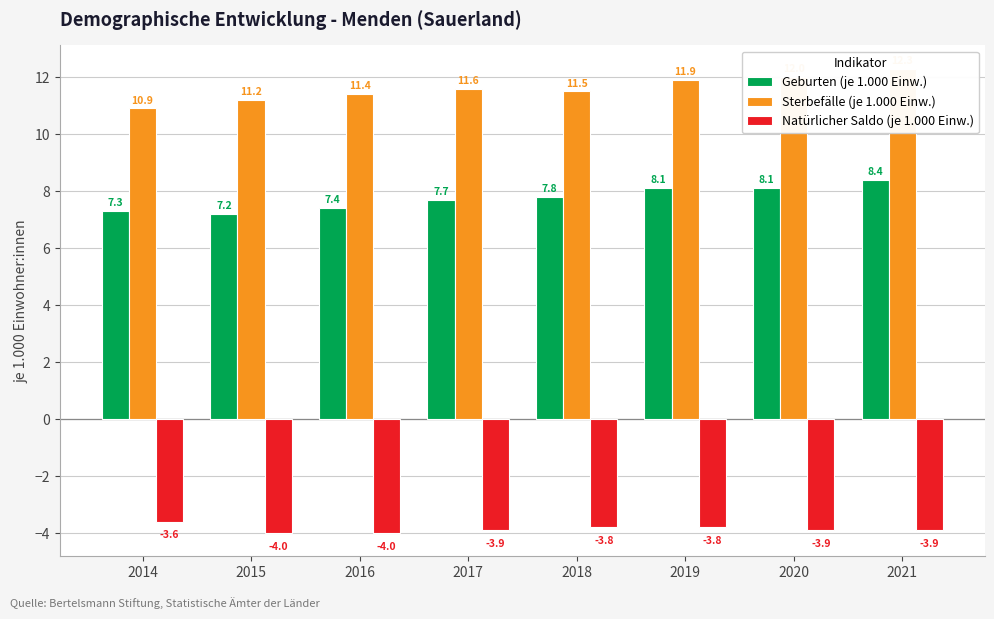

How many bars are there in each group?

3